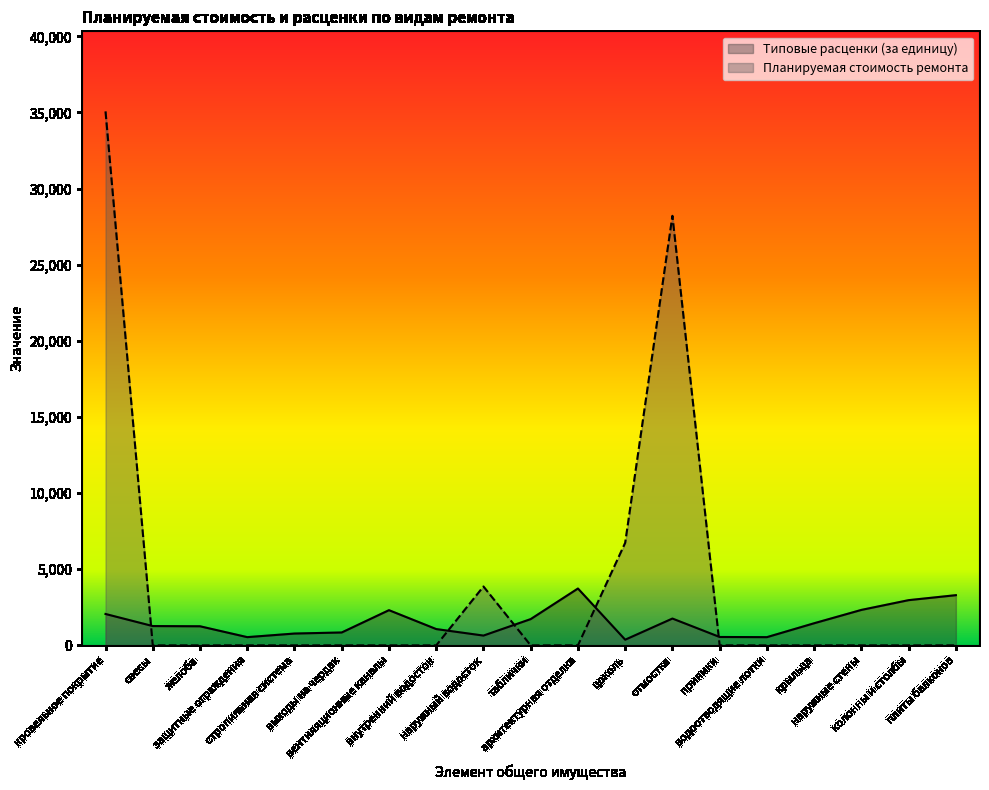

After their last crossing, which series has the higher values: Планируемая стоимость ремонта or Типовые расценки (за единицу)?

Типовые расценки (за единицу)